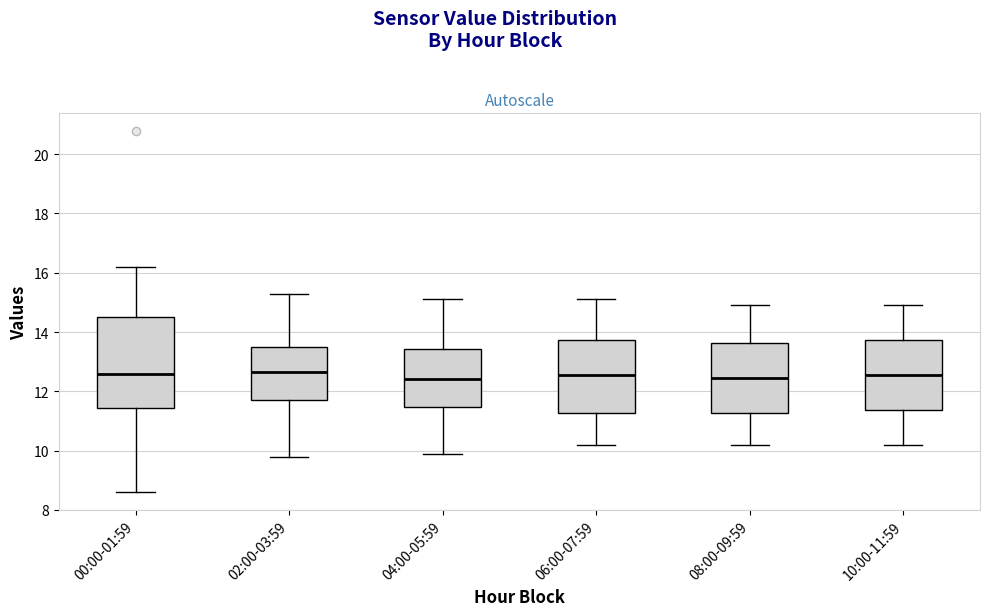

Where is the lower edge of the box for 04:00-05:59 on the y-axis? The values are not printed on the chart, so give them approximately, as read against the axis.

11.4